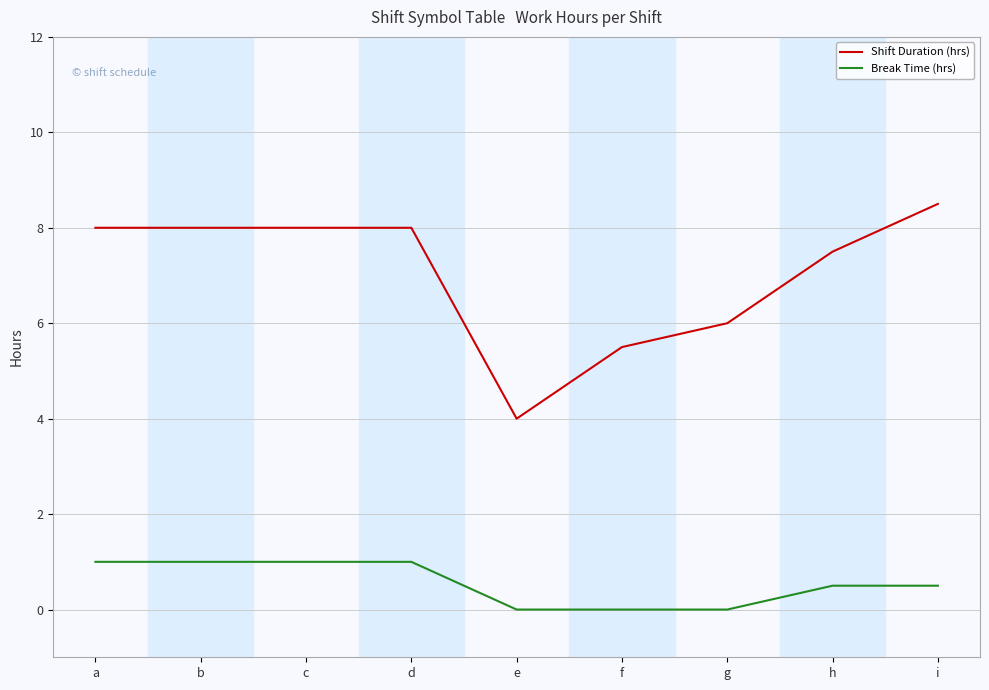

What is the total value across all series at f?

5.5